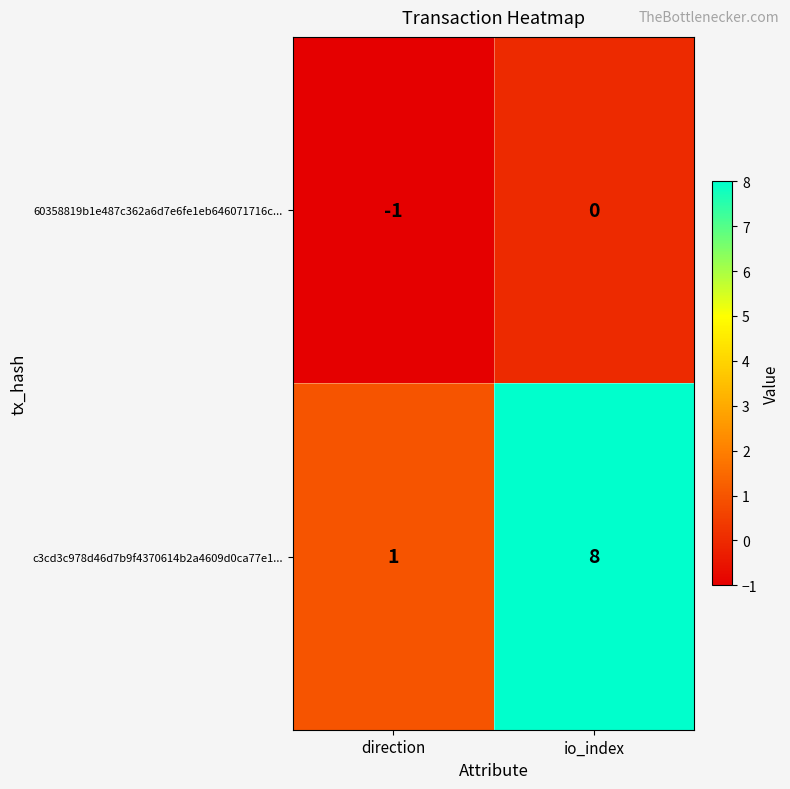

What is the difference between the maximum and minimum values in the c3cd3c978d46d7b9f4370614b2a4609d0ca77e1... series?

7